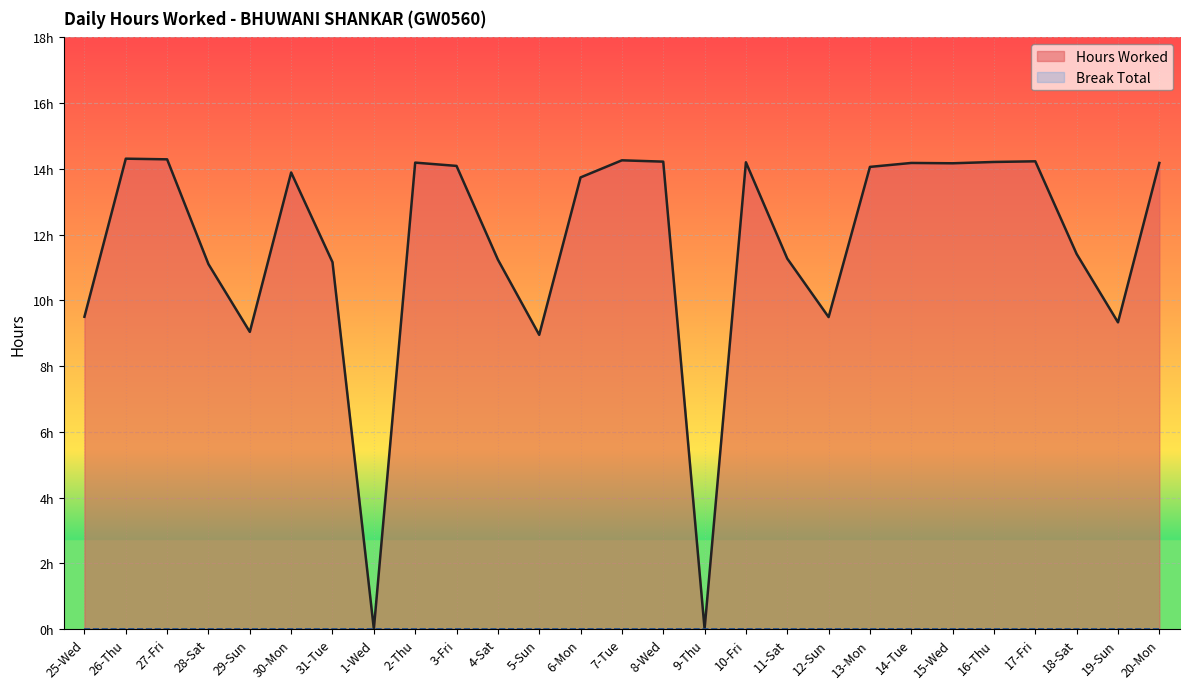

How many values are below 13?

12